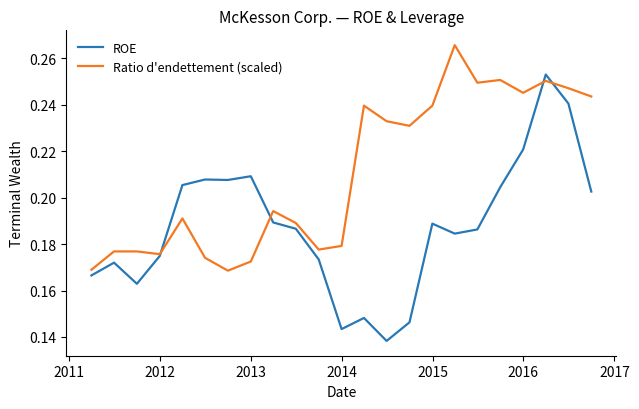

Which series has the widest spread of values?

ROE